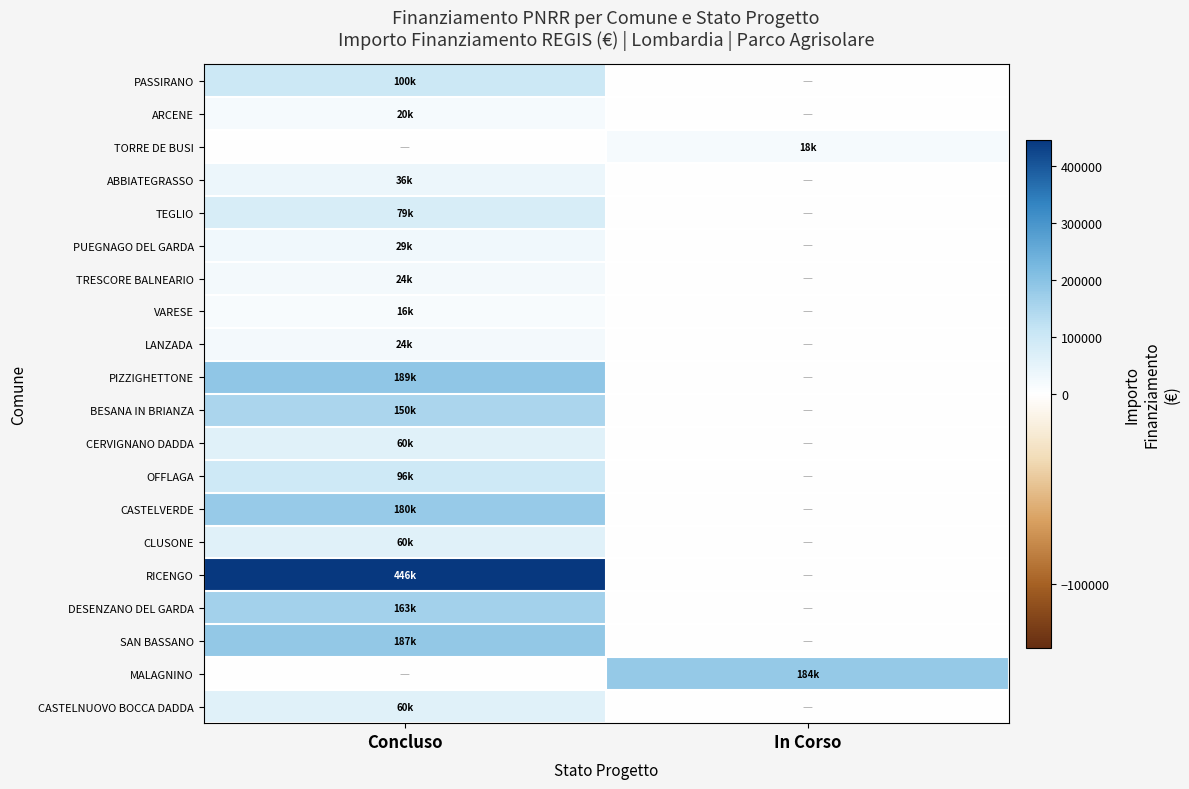

Between Concluso and In Corso, which series saw the biggest shift?

RICENGO